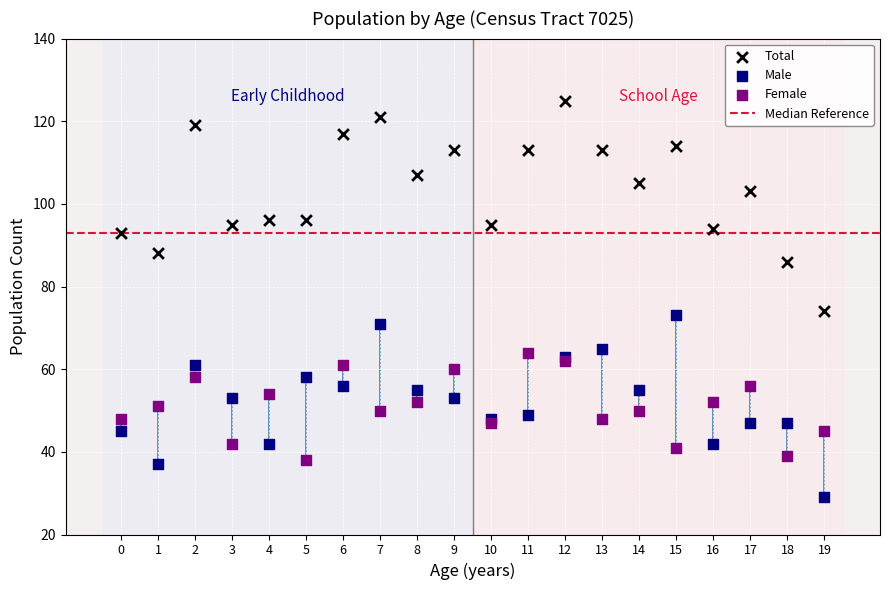

Which series reaches the minimum Y coordinate?

Male